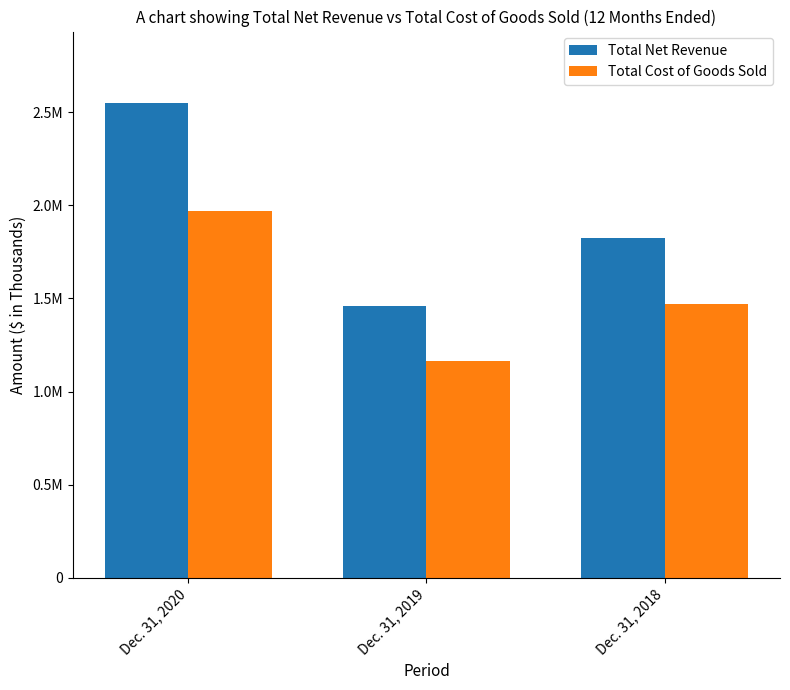

What are all the series names shown in the legend?

Total Net Revenue, Total Cost of Goods Sold